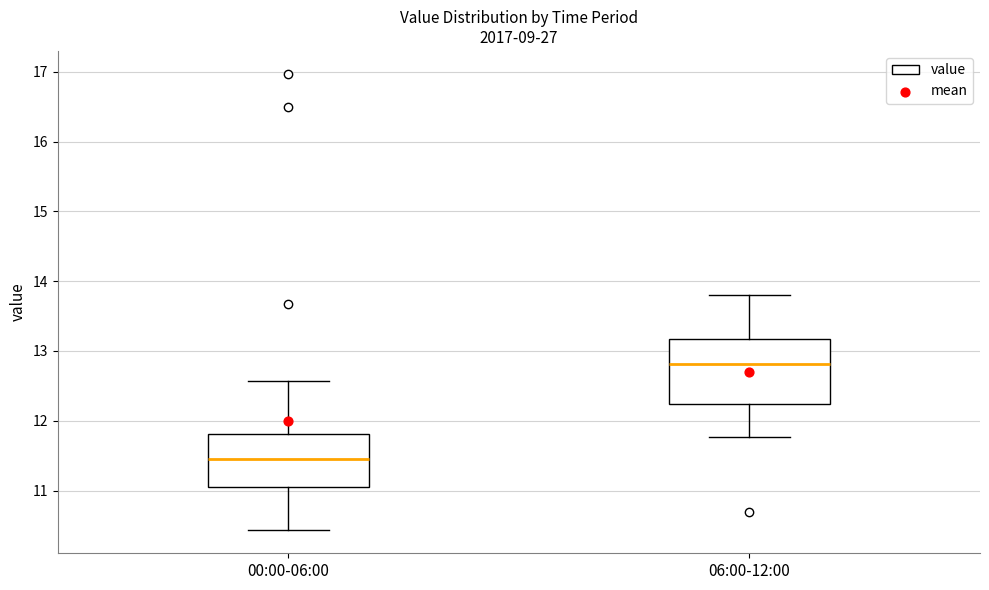

Where does the upper whisker of the box for 00:00-06:00 end on the y-axis? The values are not printed on the chart, so give them approximately, as read against the axis.

12.6